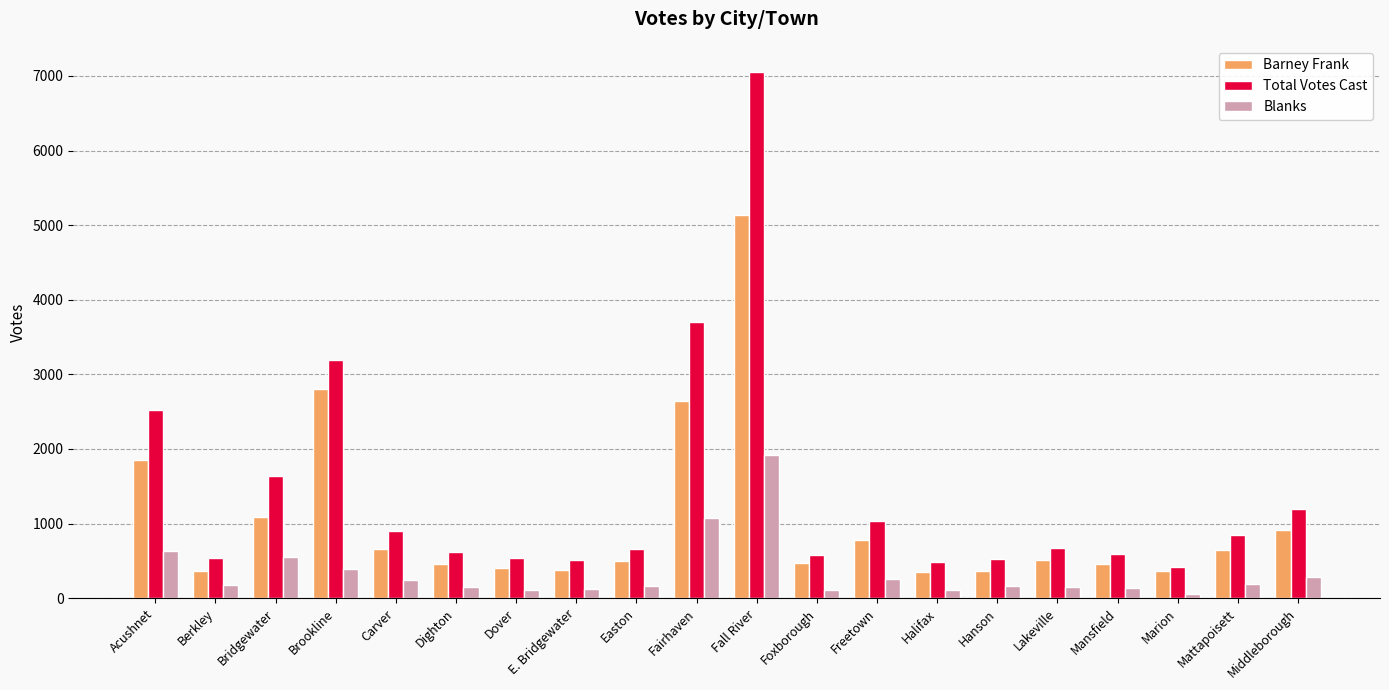

The value of Barney Frank at Bridgewater is 355. True or false?

False